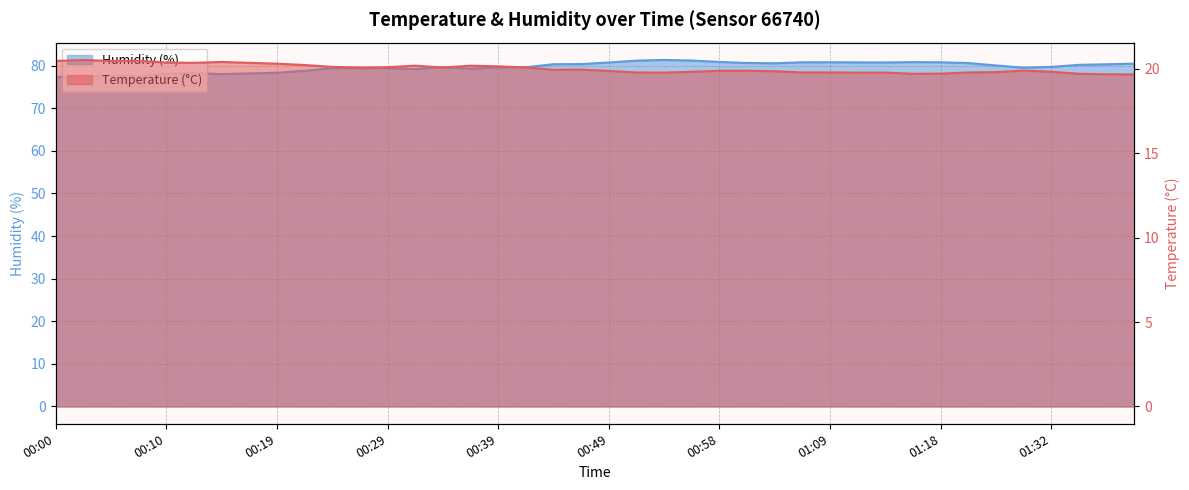

What is the minimum value for Humidity (%)?

77.4